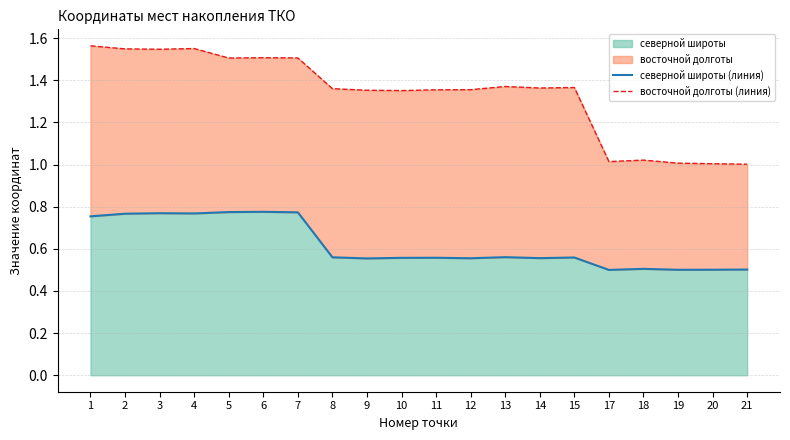

Which has a higher value, 17 or 8?

8